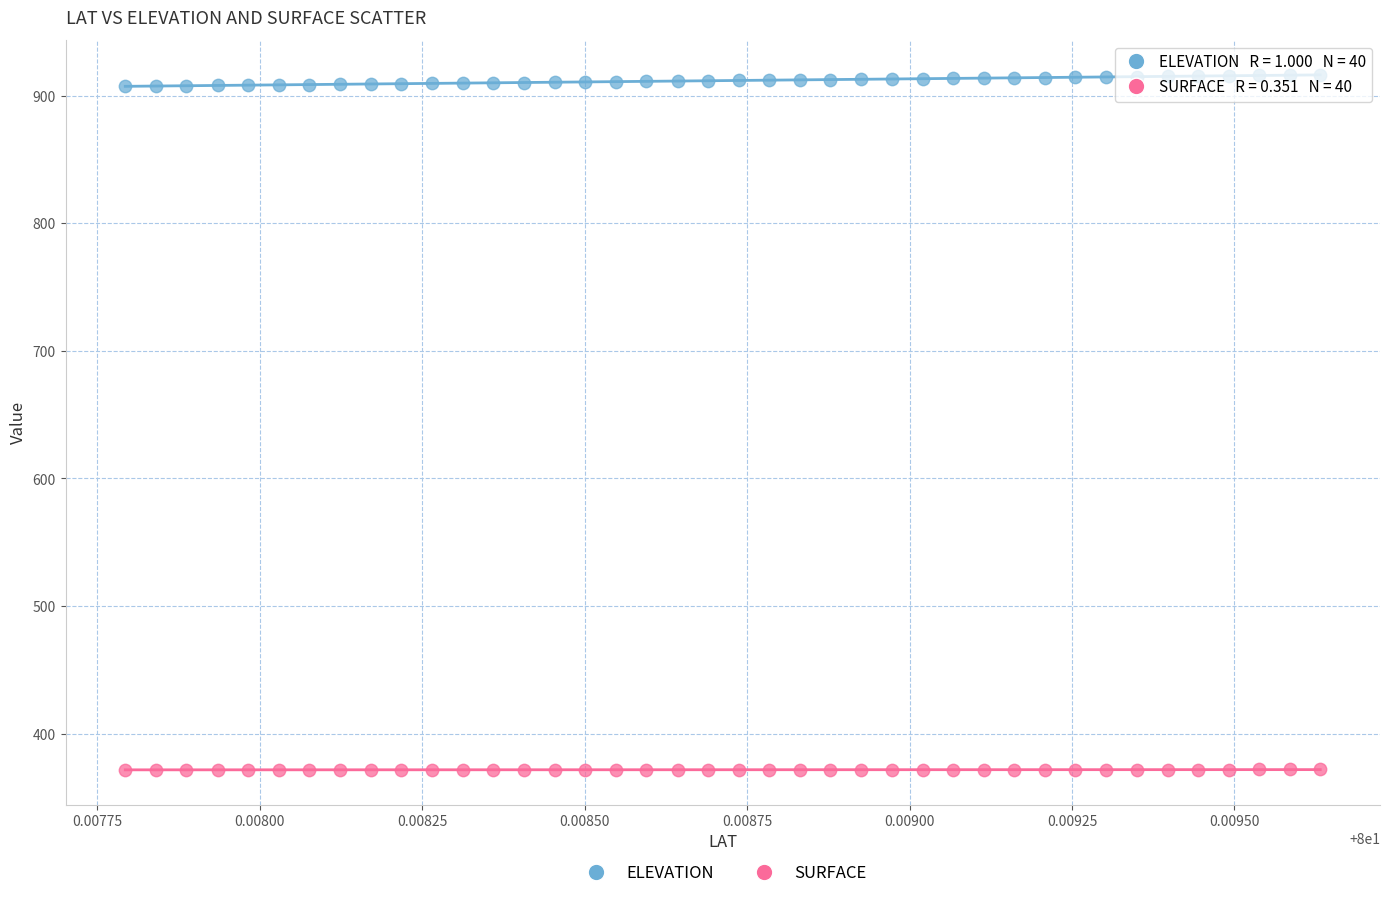

Which series has the widest spread of Y values?

ELEVATION